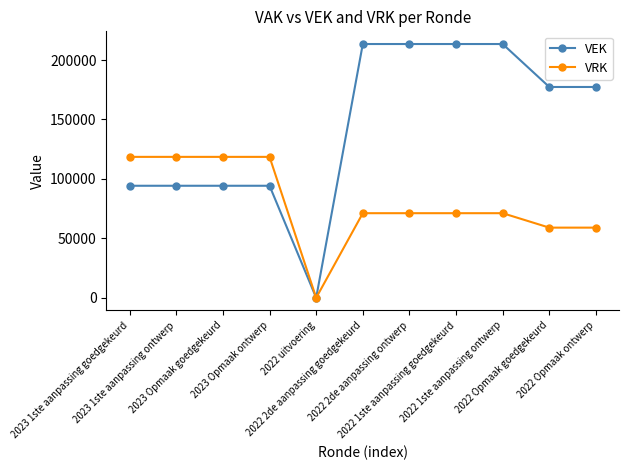

Which series has the widest spread of values?

VEK